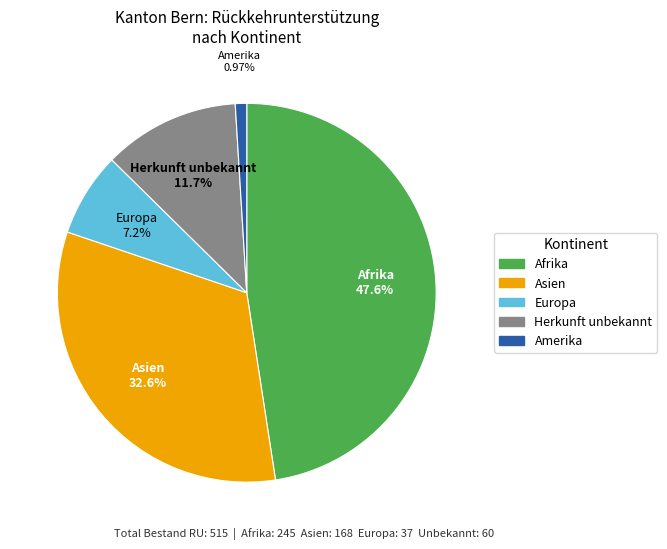

Between Amerika and Afrika, which is larger?

Afrika